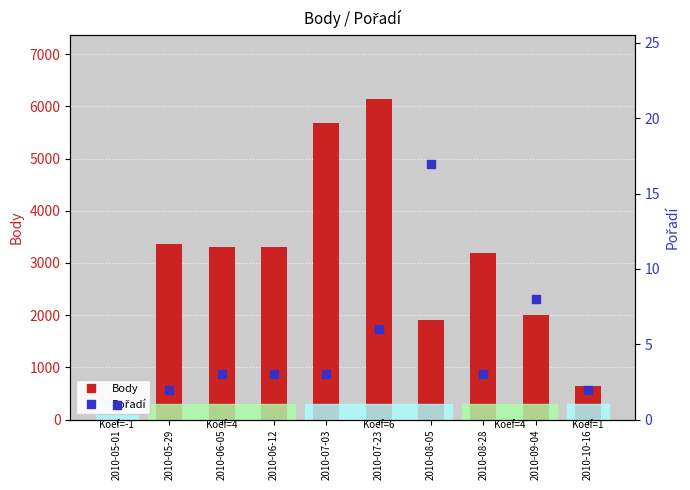

At how many categories does at least one series exceed 1081?

8